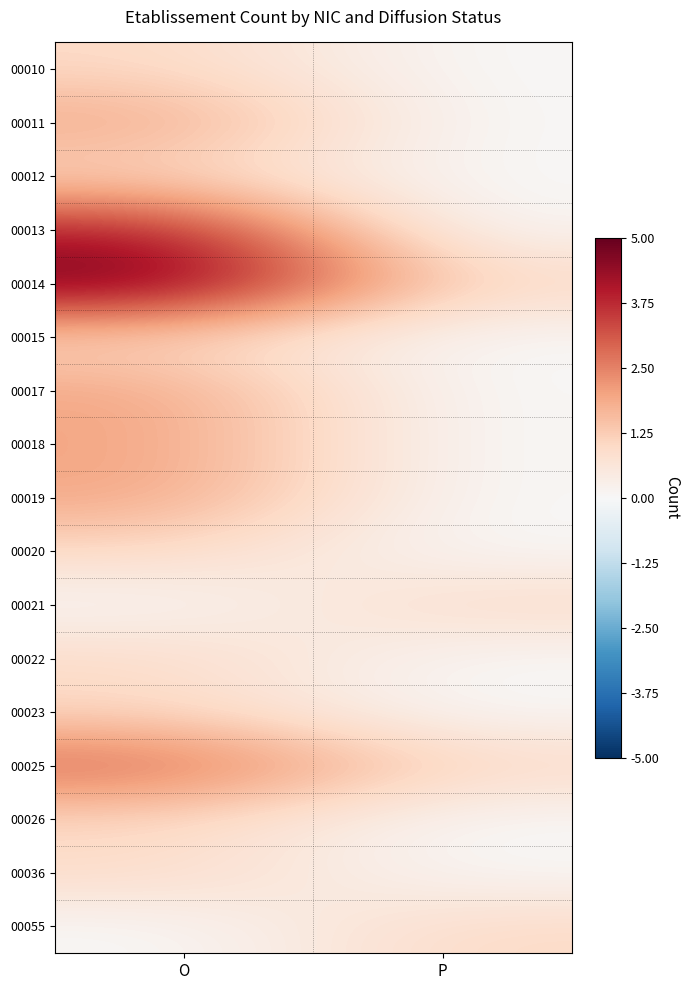

Reading left to right, extract all data points from this chart.

00010: O=1	P=0
00011: O=2	P=0
00012: O=1	P=0
00013: O=4	P=0
00014: O=5	P=1
00015: O=1	P=0
00017: O=2	P=0
00018: O=2	P=0
00019: O=2	P=0
00020: O=1	P=0
00021: O=0	P=1
00022: O=1	P=0
00023: O=1	P=0
00025: O=3	P=1
00026: O=1	P=0
00036: O=1	P=0
00055: O=0	P=1